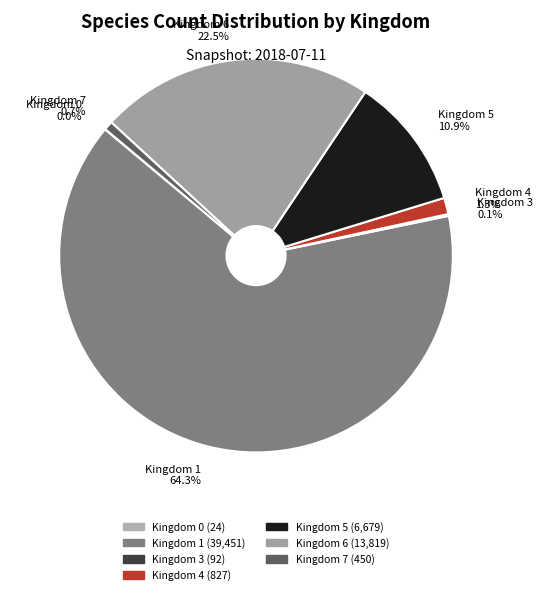

Which has a higher value, Kingdom 7 0.7% or Kingdom 4 1.3%?

Kingdom 4 1.3%